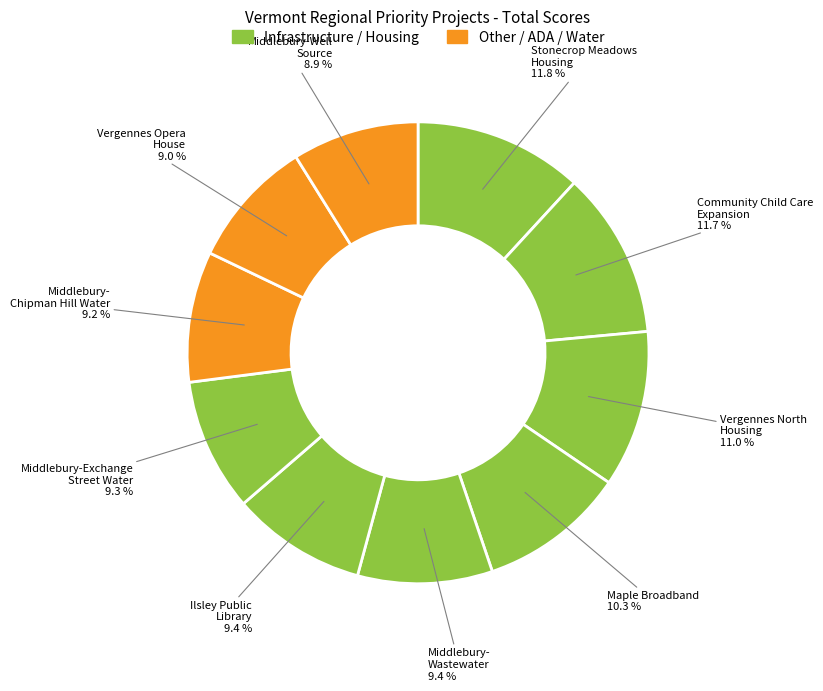

How many slices are in this pie chart?

10